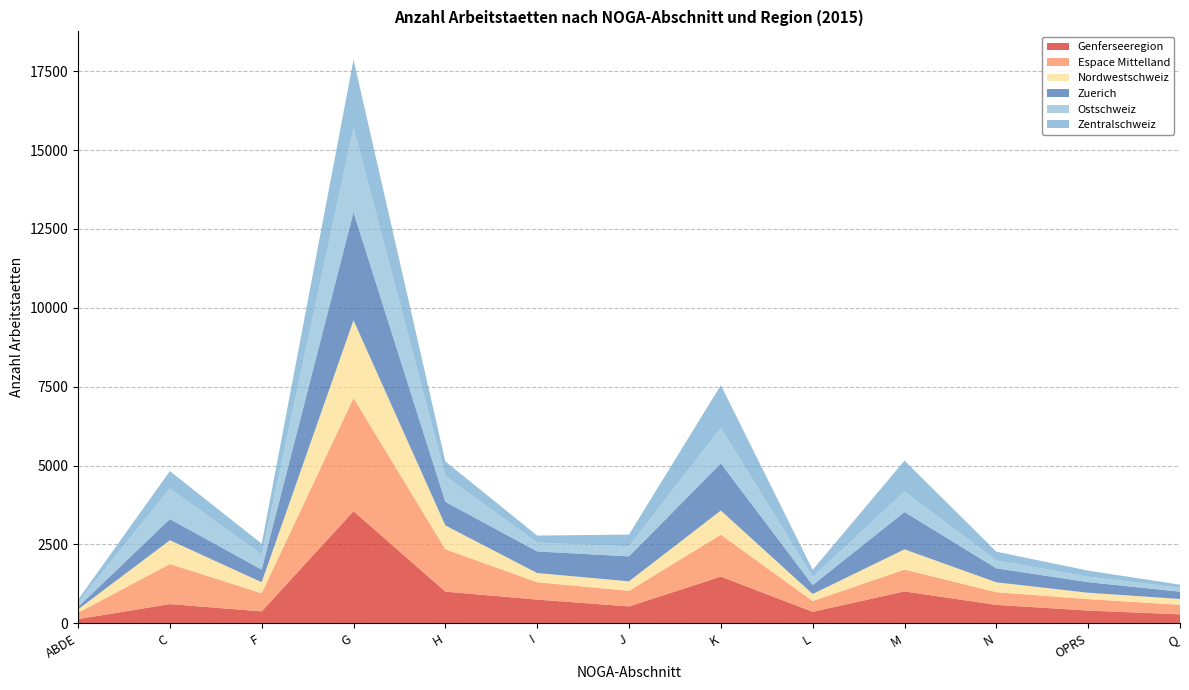

Reading left to right, list all the values displayed in this chart.

Genferseeregion: 131	608	377	3551	1003	751	534	1479	363	1009	582	403	283
Espace Mittelland: 202	1271	575	3590	1343	551	494	1330	342	694	404	363	303
Nordwestschweiz: 108	753	350	2465	756	290	302	765	223	641	312	202	185
Zuerich: 76	670	400	3424	747	685	791	1494	283	1183	444	336	230
Ostschweiz: 145	975	477	2683	820	279	322	1132	262	652	252	174	124
Zentralschweiz: 82	547	343	2156	461	224	369	1348	221	977	276	190	99